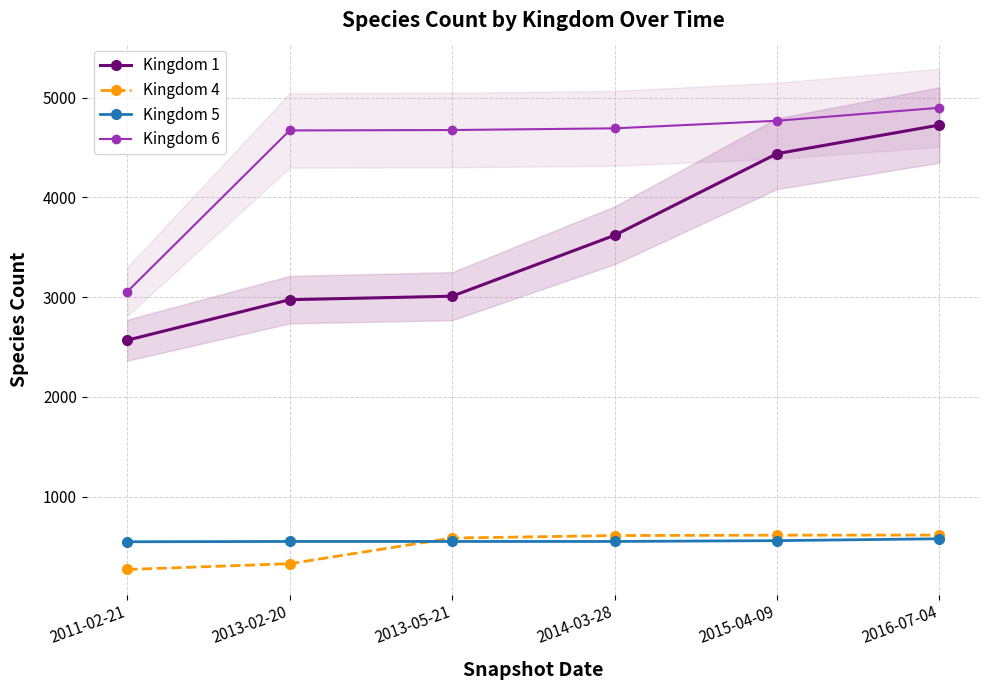

What is the value of the Kingdom 4 point at the 3rd from the left?

584